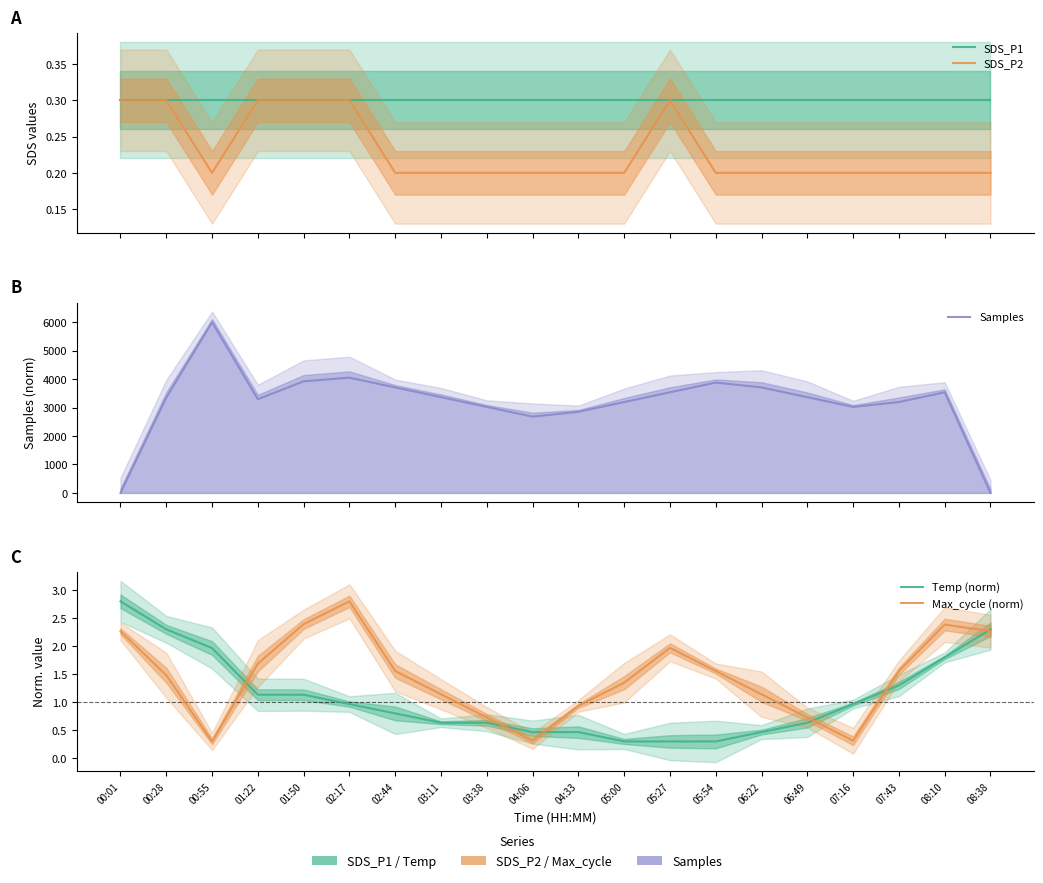

The SDS_P1 series shows 0.3 at 07:43. True or false?

True